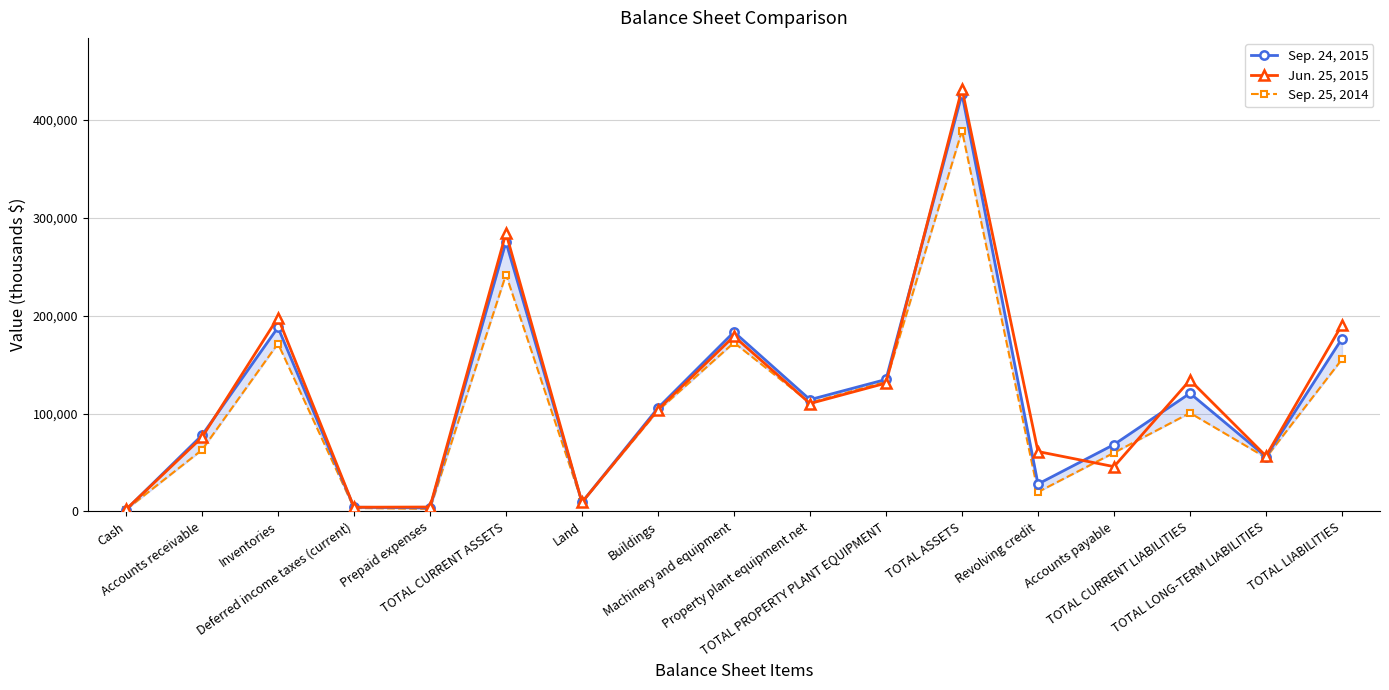

Between TOTAL ASSETS and TOTAL CURRENT LIABILITIES, which series saw the biggest shift?

Sep. 24, 2015